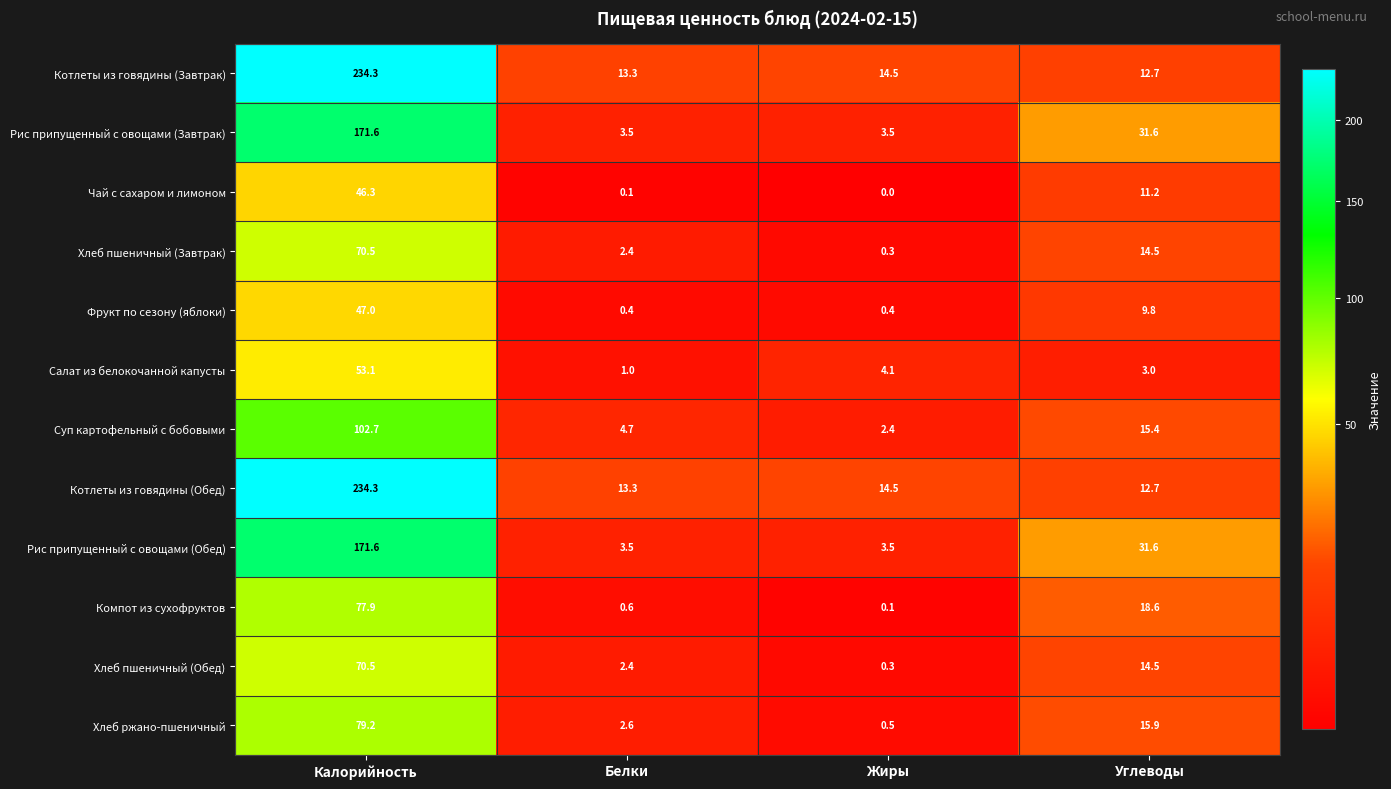

What is the total value across all series at Жиры?

44.1